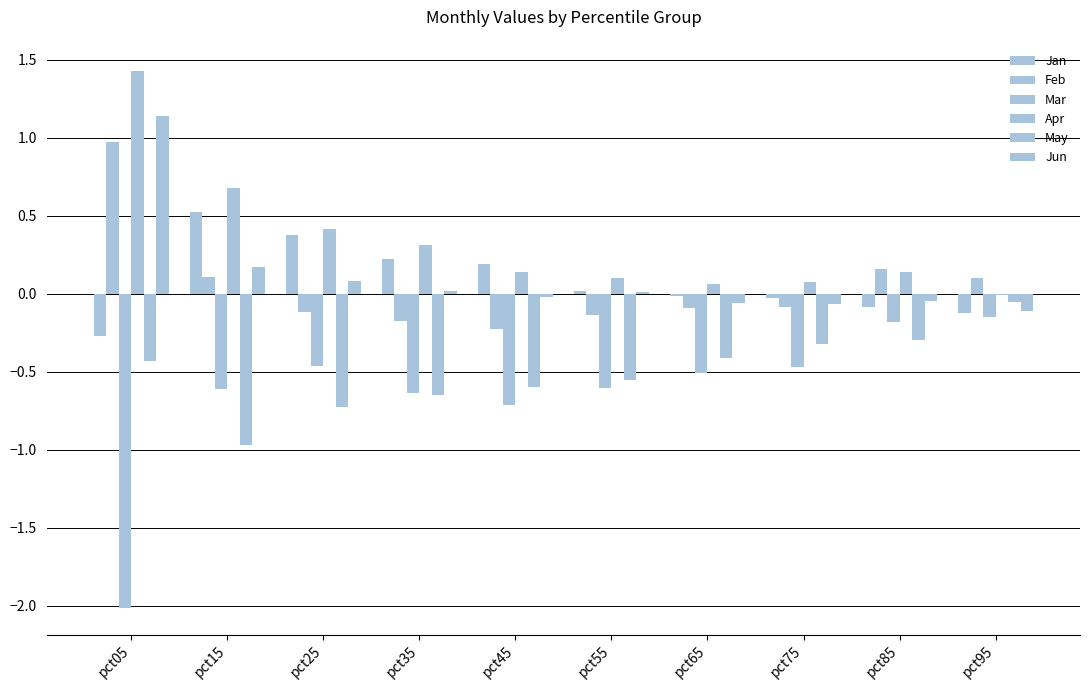

At which label does May reach its minimum?

pct15